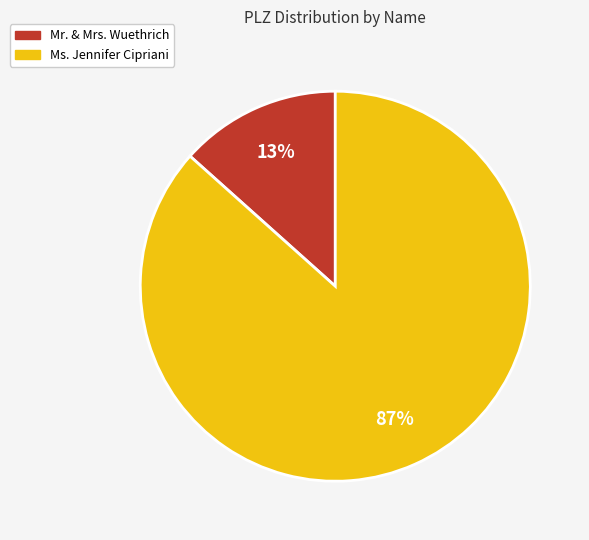

Which has a higher value, Ms. Jennifer Cipriani or Mr. & Mrs. Wuethrich?

Ms. Jennifer Cipriani